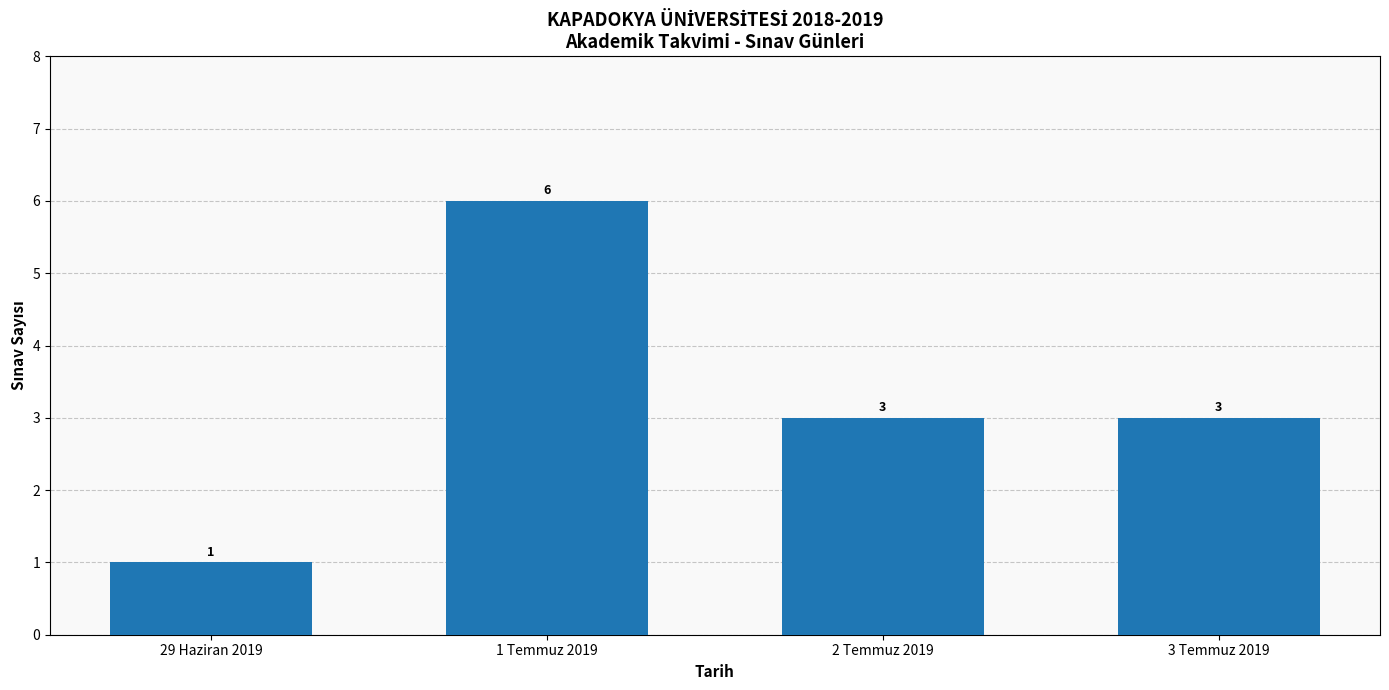

The chart shows a value of 6 at 1 Temmuz 2019. True or false?

True